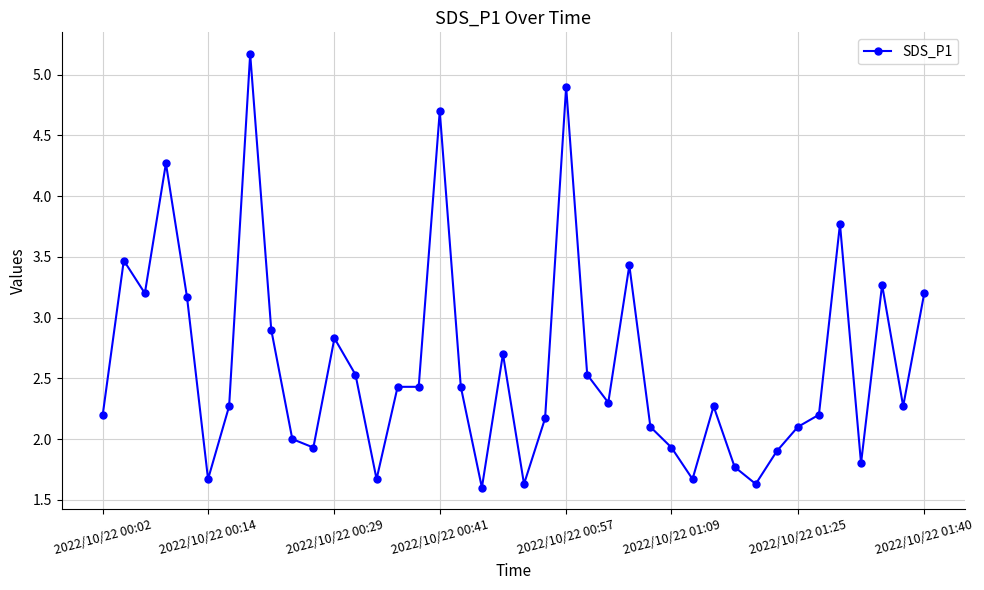

What is the smallest value displayed?

1.6